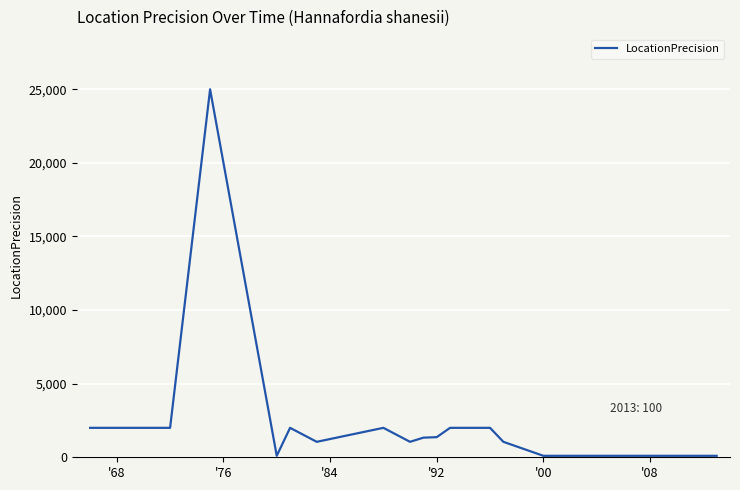

What is the maximum value shown in the chart?

25000